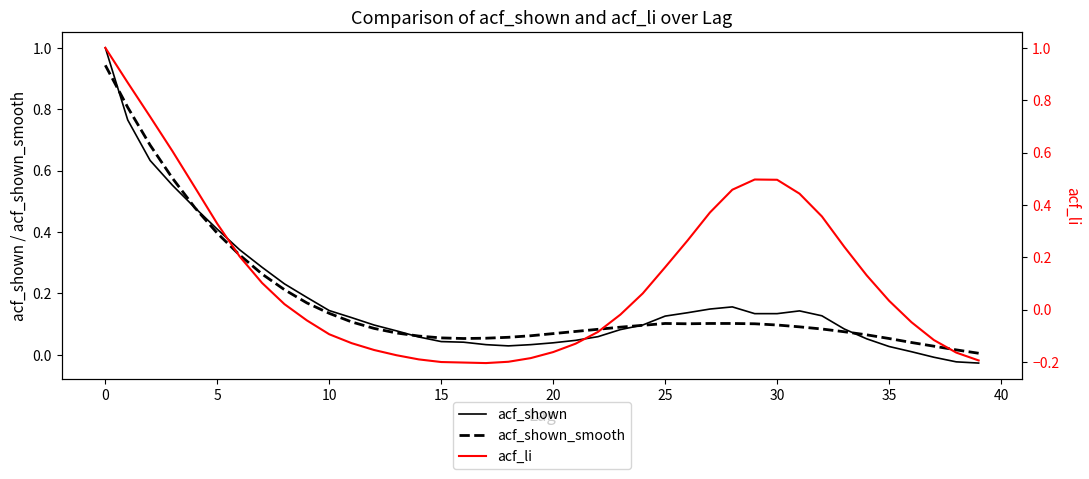

True or false: acf_shown has a value of 0.2 at 28.

True